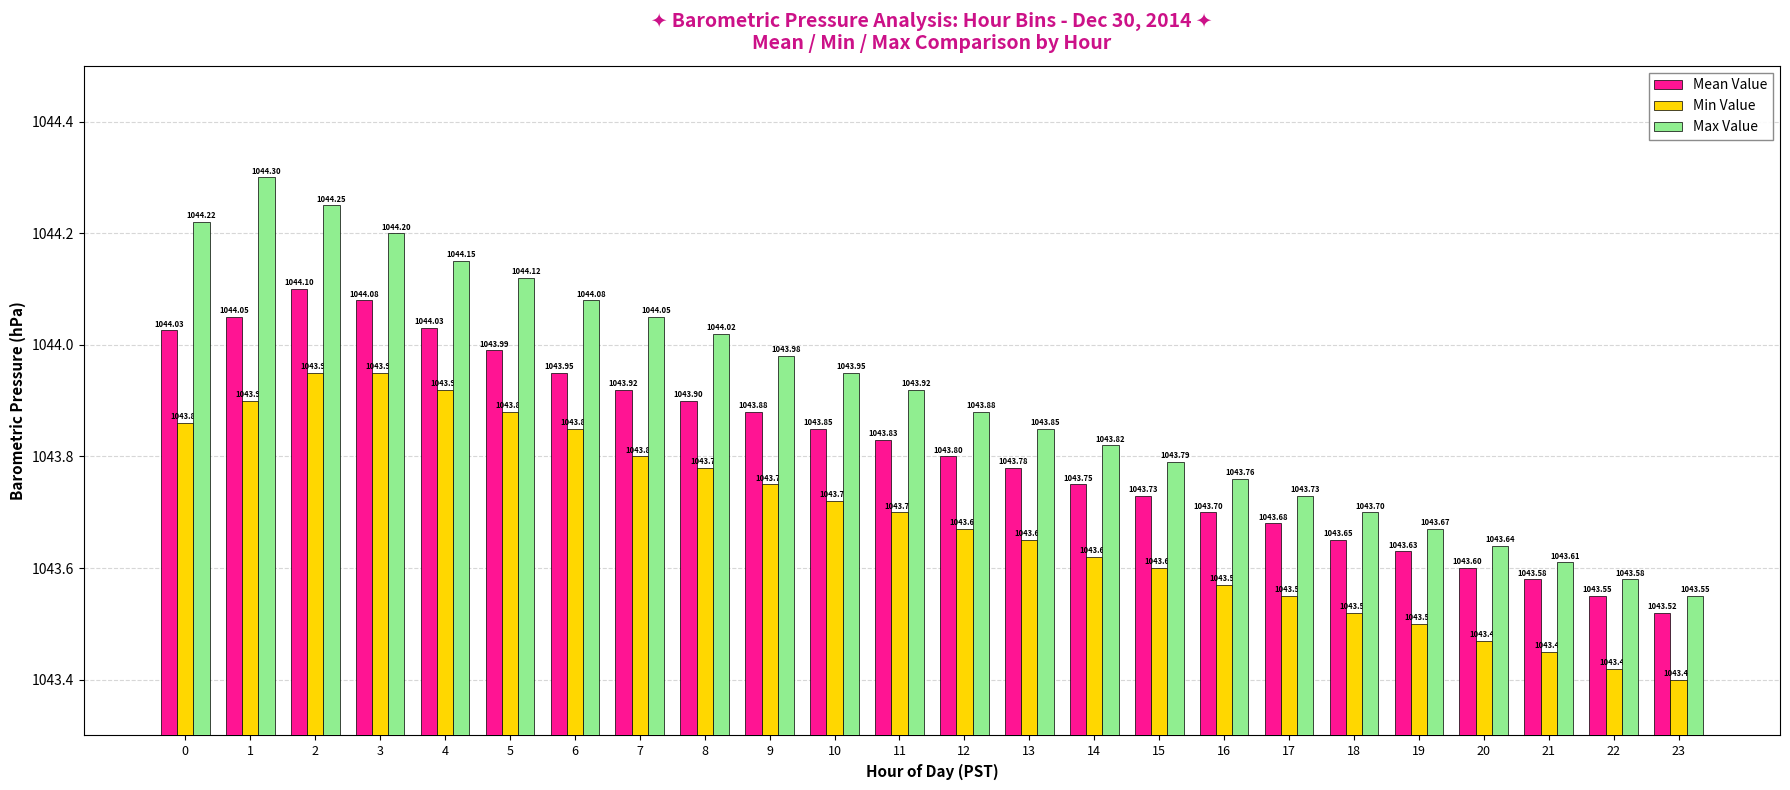

At which category is the sum across all series the highest?

2